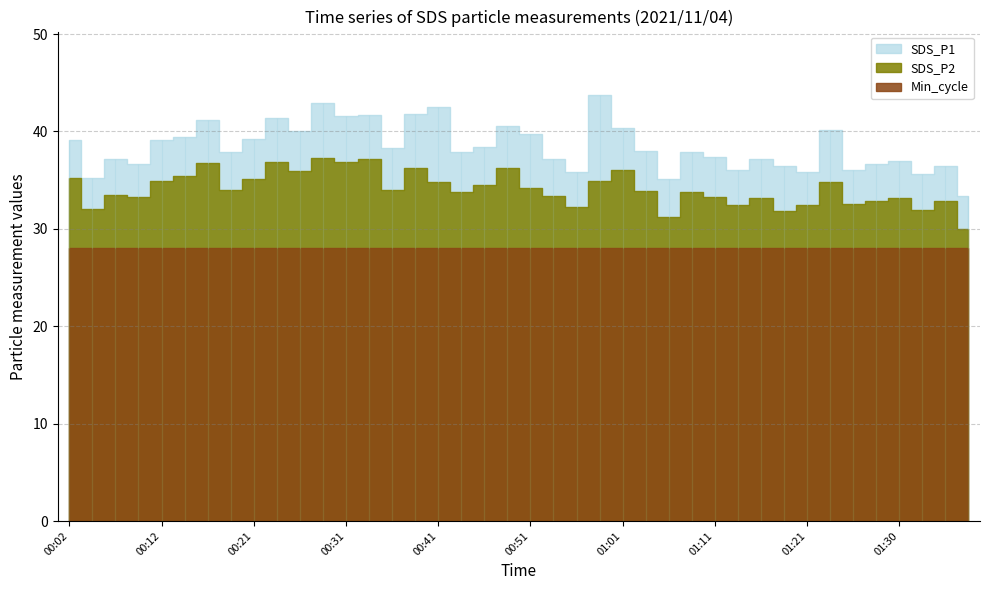

Reading left to right, what are all the values shown in this chart?

SDS_P1: 39.2	35.2	37.2	36.7	39.1	39.4	41.2	37.9	39.3	41.4	40.1	42.9	41.6	41.7	38.3	41.8	42.5	37.9	38.4	40.5	39.7	37.2	35.9	43.7	40.4	38.0	35.1	37.9	37.4	36.1	37.2	36.4	35.8	40.1	36.1	36.7	37.0	35.7	36.5	33.4
SDS_P2: 35.3	32.0	33.5	33.3	34.9	35.5	36.8	34.0	35.1	36.9	35.9	37.3	36.8	37.2	34.0	36.2	34.8	33.8	34.5	36.2	34.2	33.4	32.2	34.9	36.0	33.9	31.2	33.8	33.3	32.4	33.2	31.8	32.4	34.8	32.5	32.9	33.1	31.9	32.9	30.0
Min_cycle: 28.0	28.0	28.0	28.0	28.0	28.0	28.0	28.0	28.0	28.0	28.0	28.0	28.0	28.0	28.0	28.0	28.0	28.0	28.0	28.0	28.0	28.0	28.0	28.0	28.0	28.0	28.0	28.0	28.0	28.0	28.0	28.0	28.0	28.0	28.0	28.0	28.0	28.0	28.0	28.0